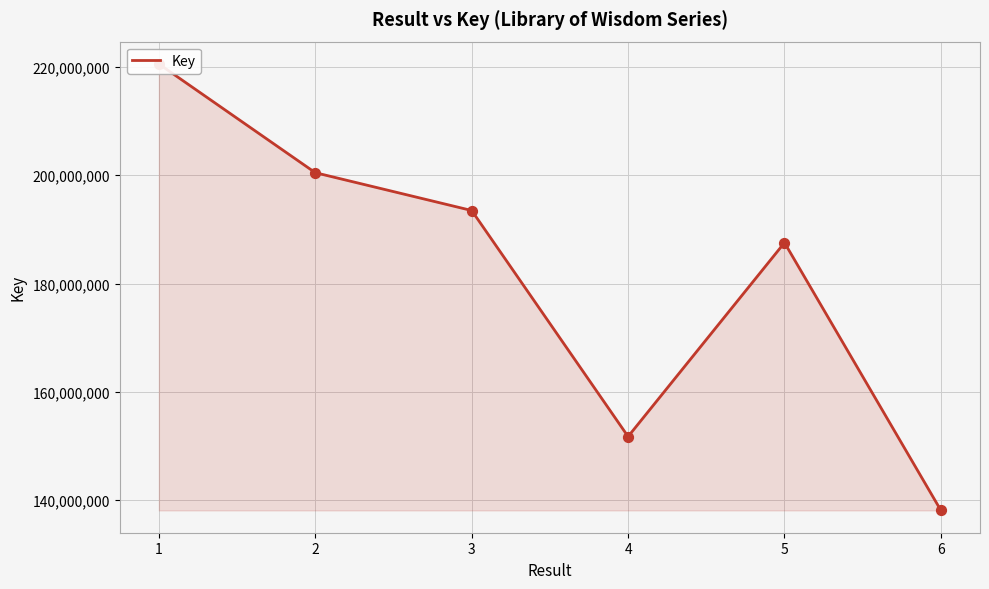

Approximately how many times larger is the value at 2 compared to 5?

1.1